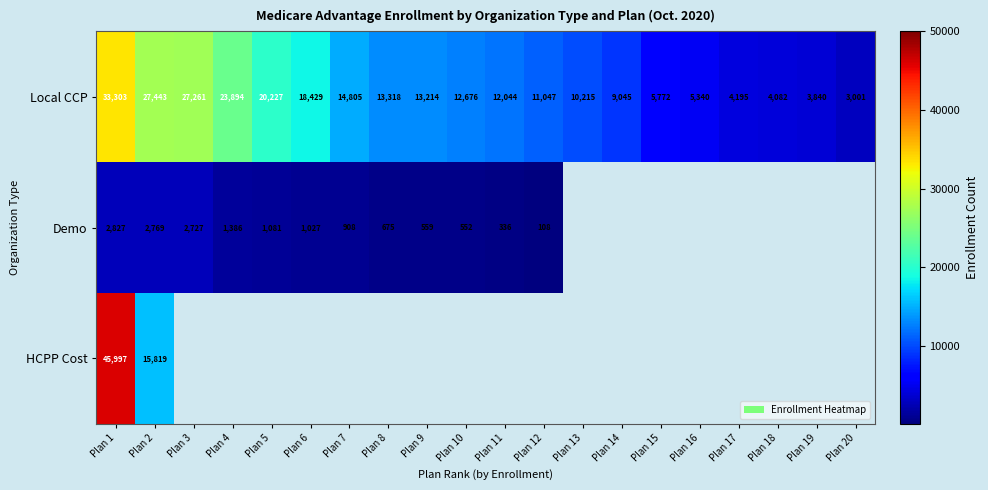

The value of Demo at Plan 4 is 525.9. True or false?

False